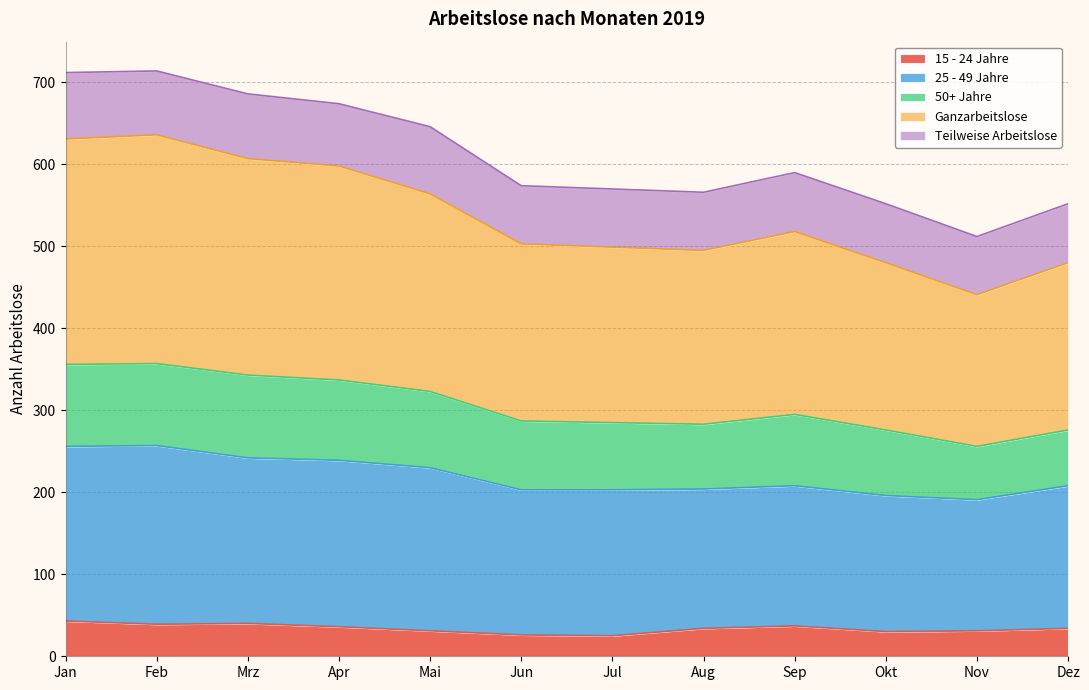

Is it true that 15 - 24 Jahre equals 43 at Jan?

True